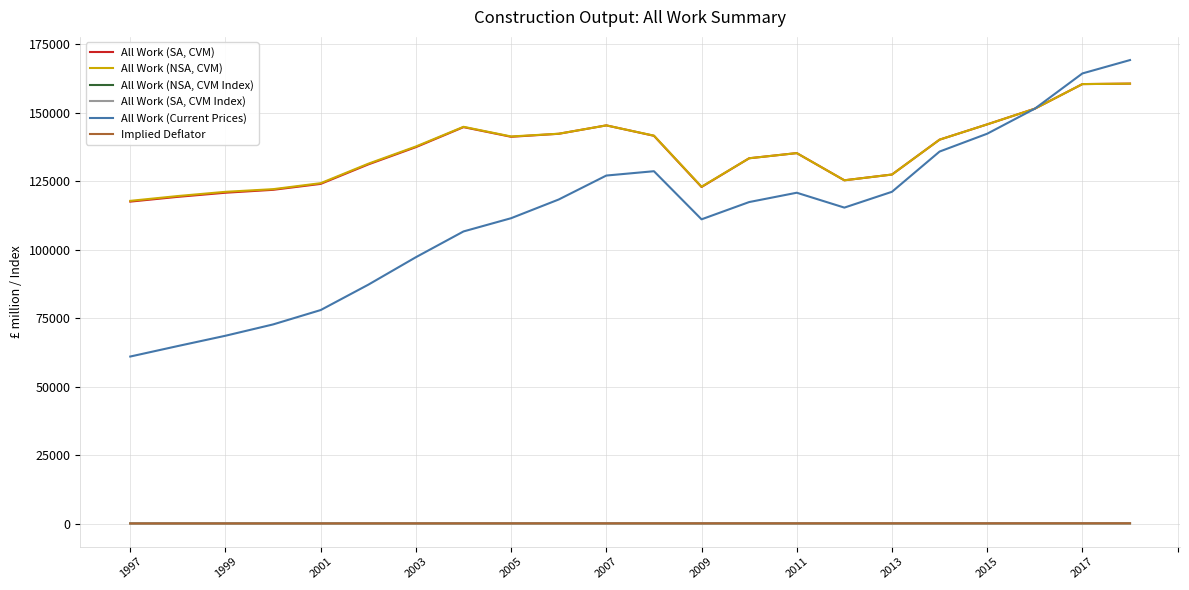

True or false: All Work (Current Prices) and All Work (SA, CVM Index) cross at least once.

False